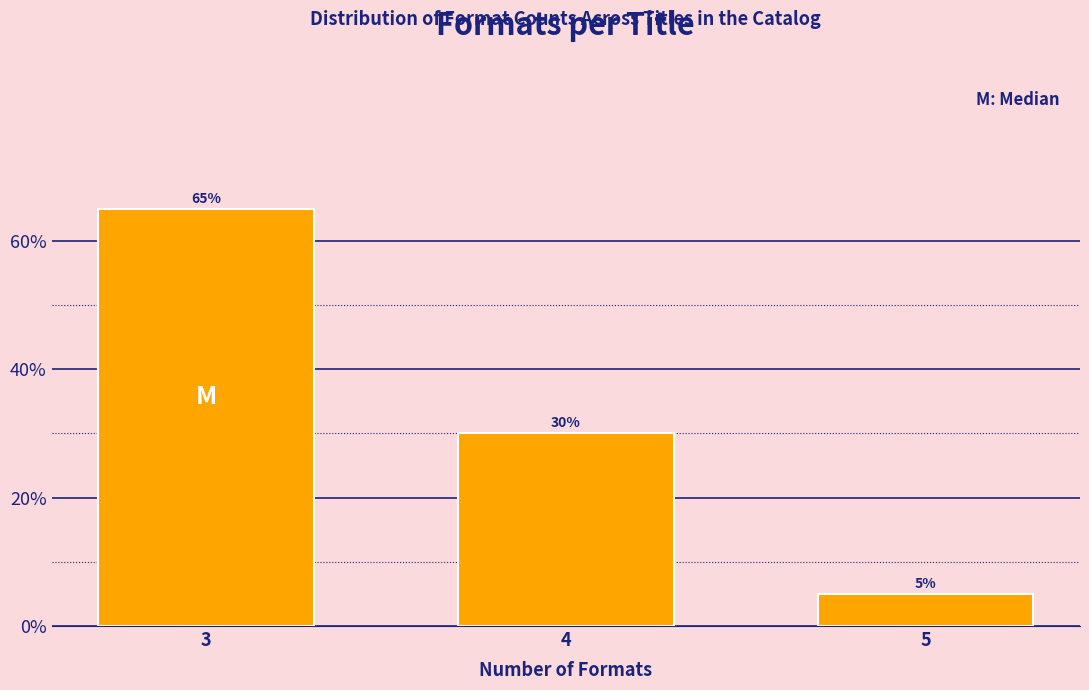

Reading right to left, list all the values displayed in this chart.

5=5	4=30	3=65